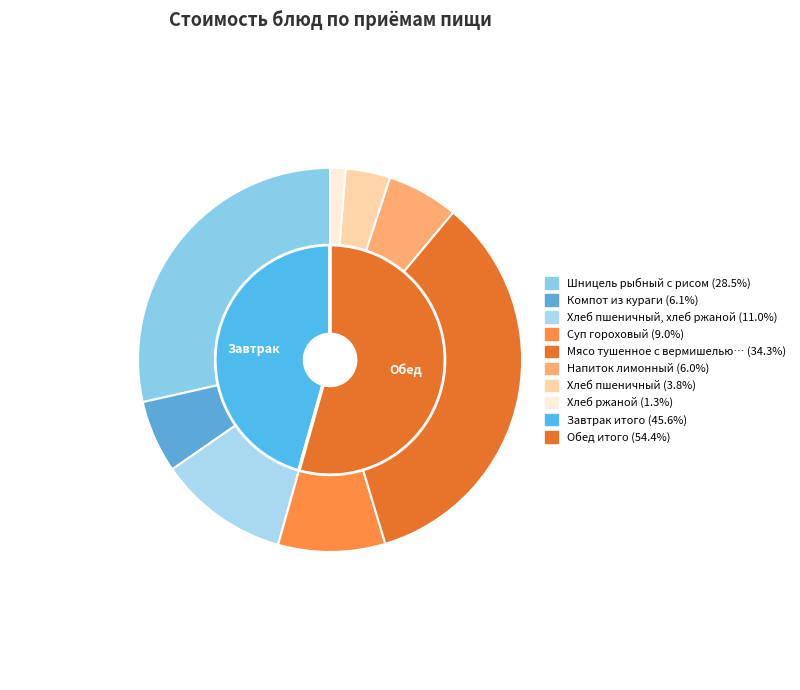

Does Хлеб пшеничный account for over 50% of the chart?

No